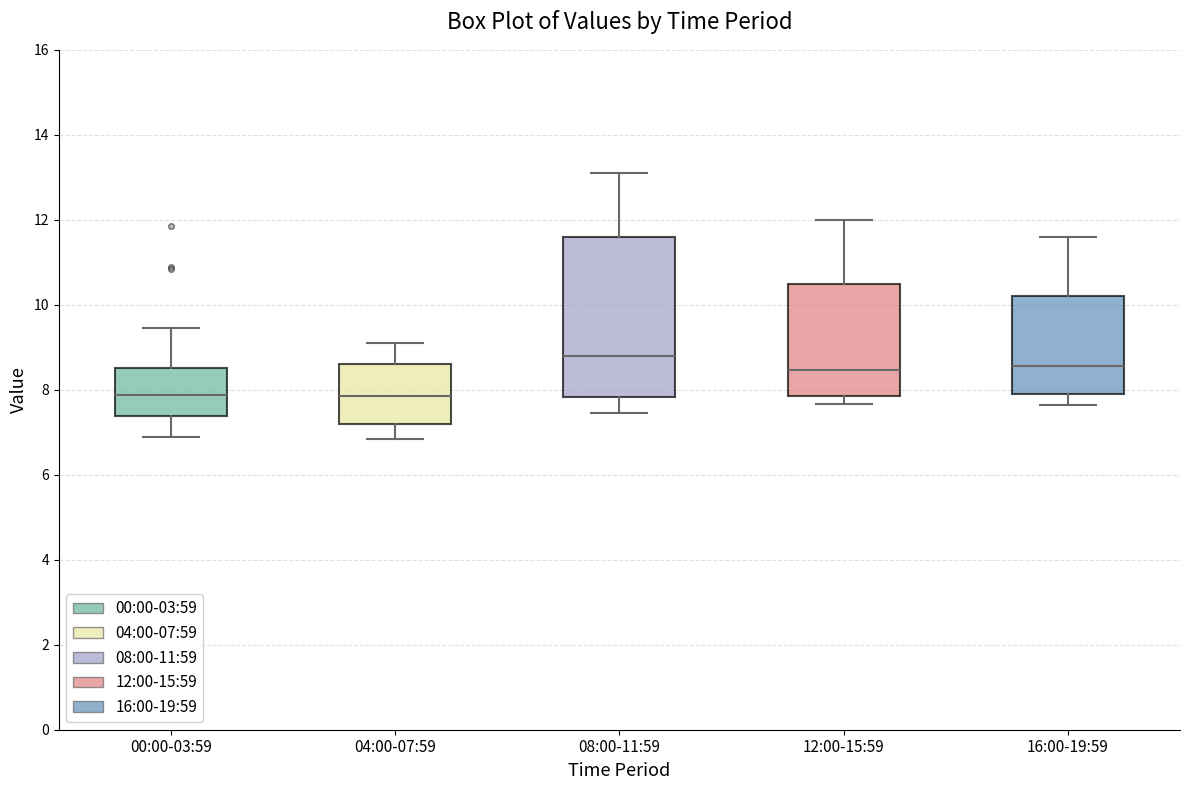

Reading left to right, transcribe this box plot: for each box, give where its median line is, the range the box spans, and where its two whiskers end, as read against the y-axis. The values are not printed on the chart, so give them approximately, as read against the axis.

00:00-03:59: median 7.8, box 7.4 to 8.6, whiskers 6.8 to 9.4
04:00-07:59: median 7.8, box 7.2 to 8.6, whiskers 6.8 to 9.2
08:00-11:59: median 8.8, box 7.8 to 11.6, whiskers 7.4 to 13.2
12:00-15:59: median 8.4, box 7.8 to 10.6, whiskers 7.6 to 12.0
16:00-19:59: median 8.6, box 7.8 to 10.2, whiskers 7.6 to 11.6